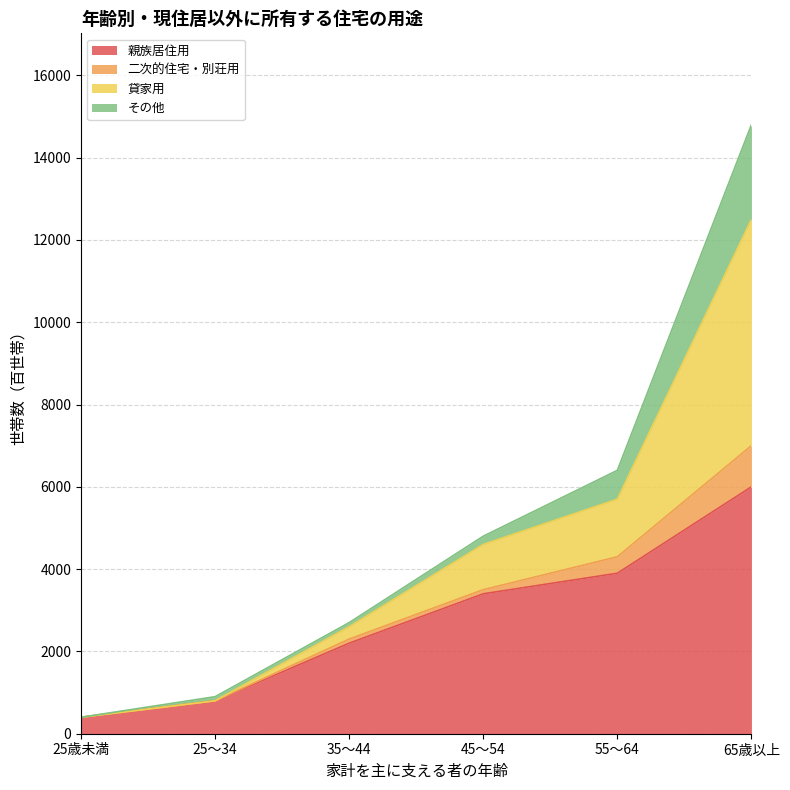

Where does the 親族居住用 series first go above 3400?

55～64